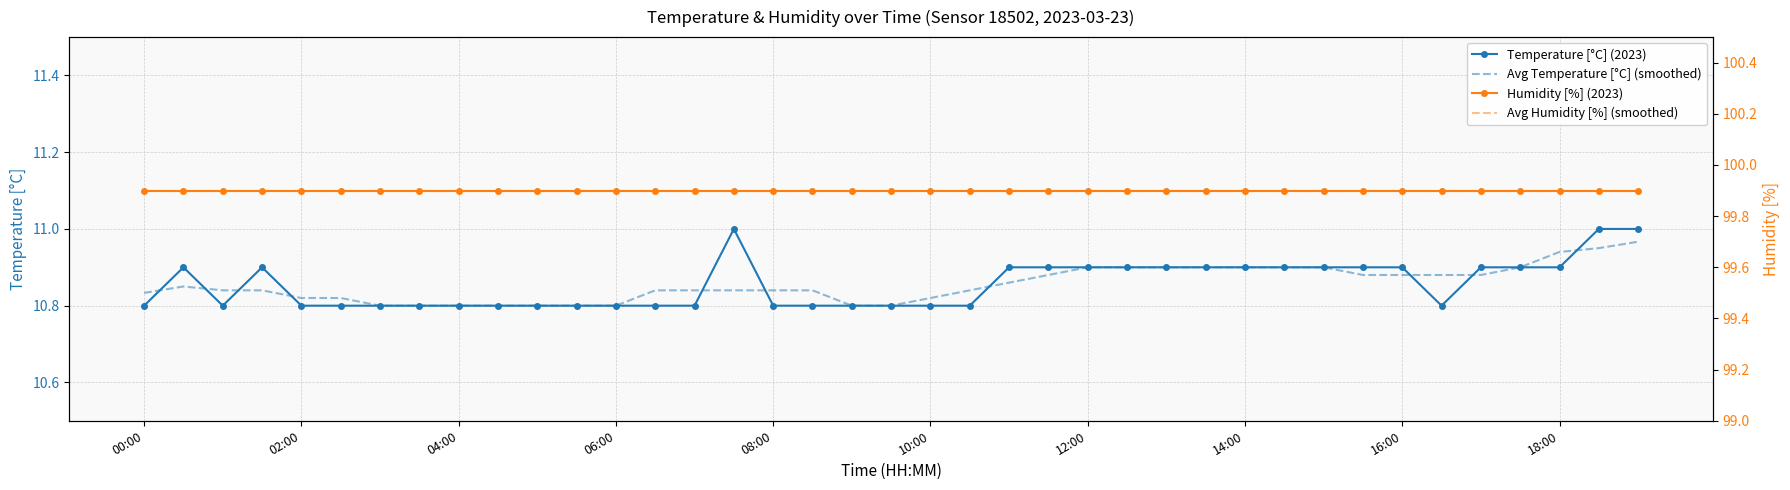

Is it true that Avg Temperature [°C] (smoothed) equals 4.1 at 02:00?

False